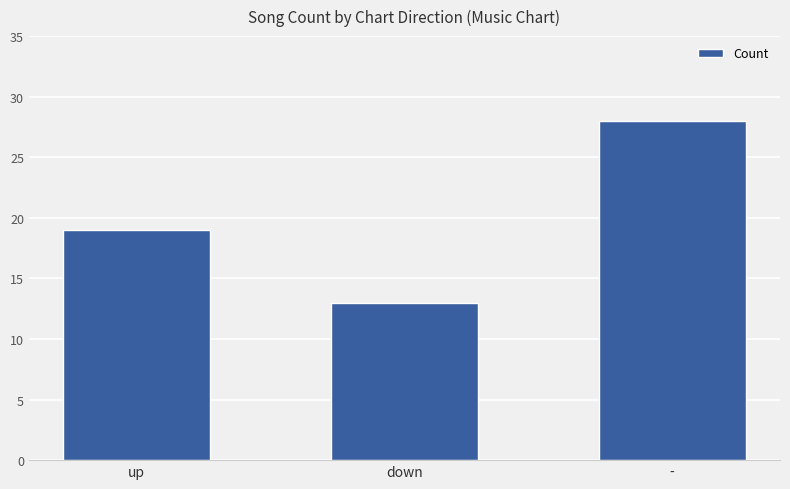

List the labels in order of value, smallest first.

down, up, -